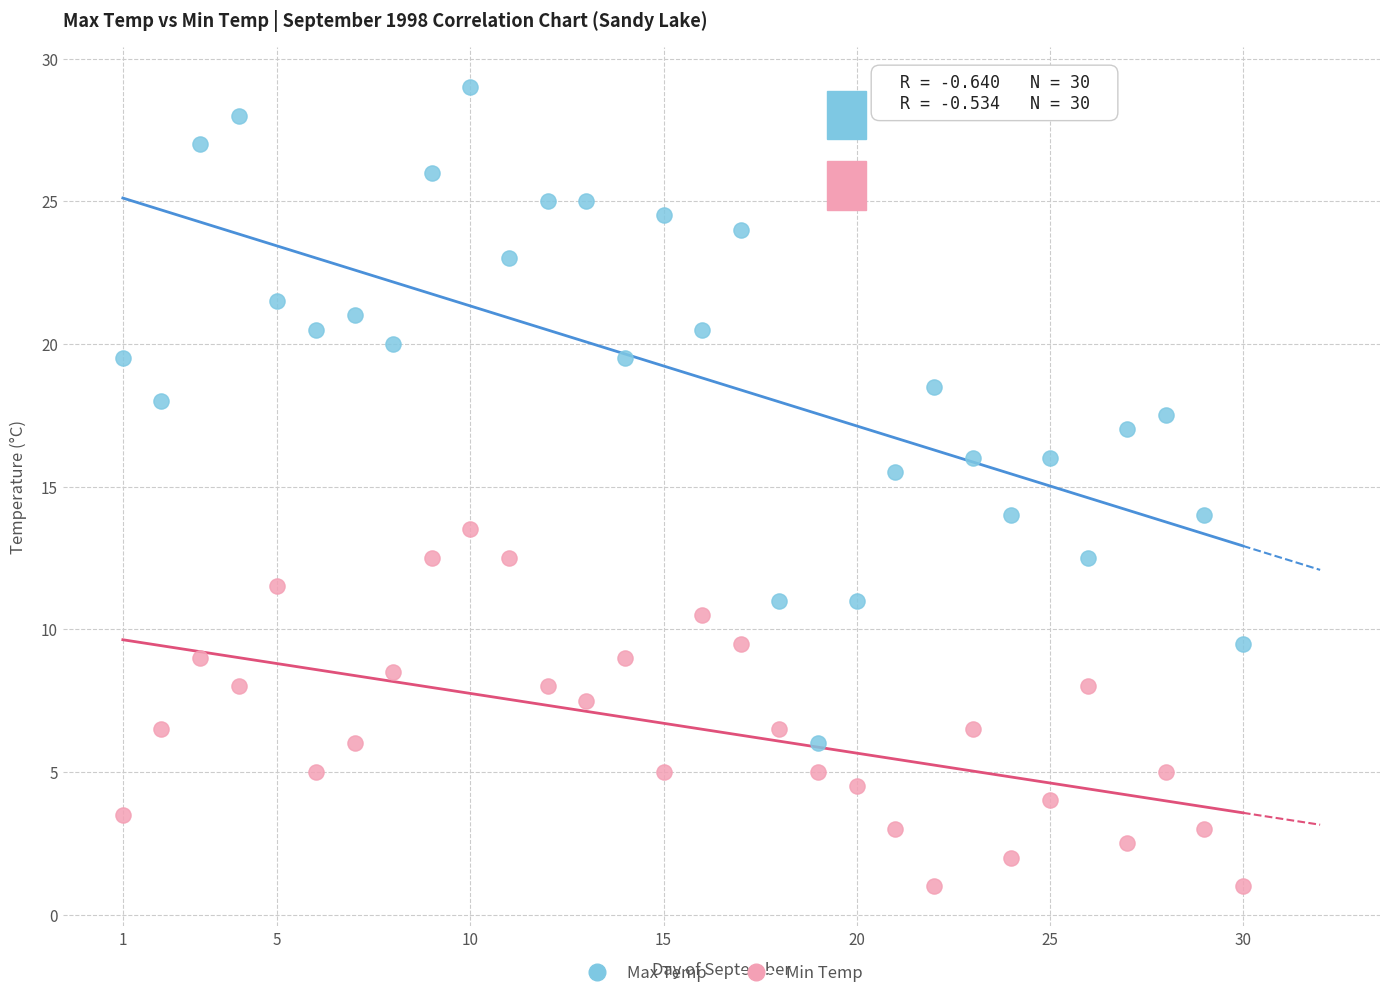

Which series reaches the maximum Y coordinate?

Max Temp